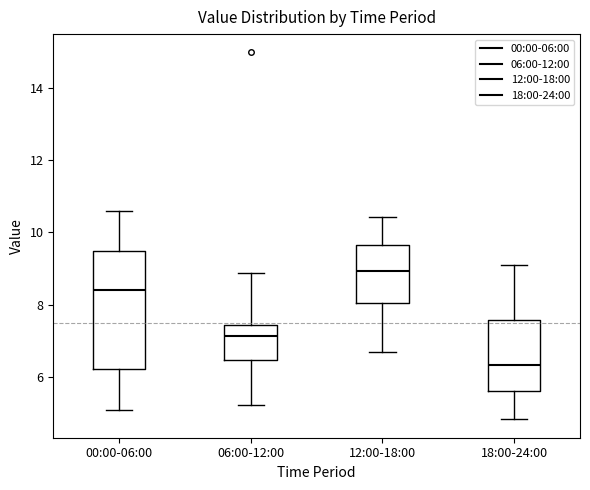

Which box is the tallest, from its lower edge to its upper edge?

00:00-06:00